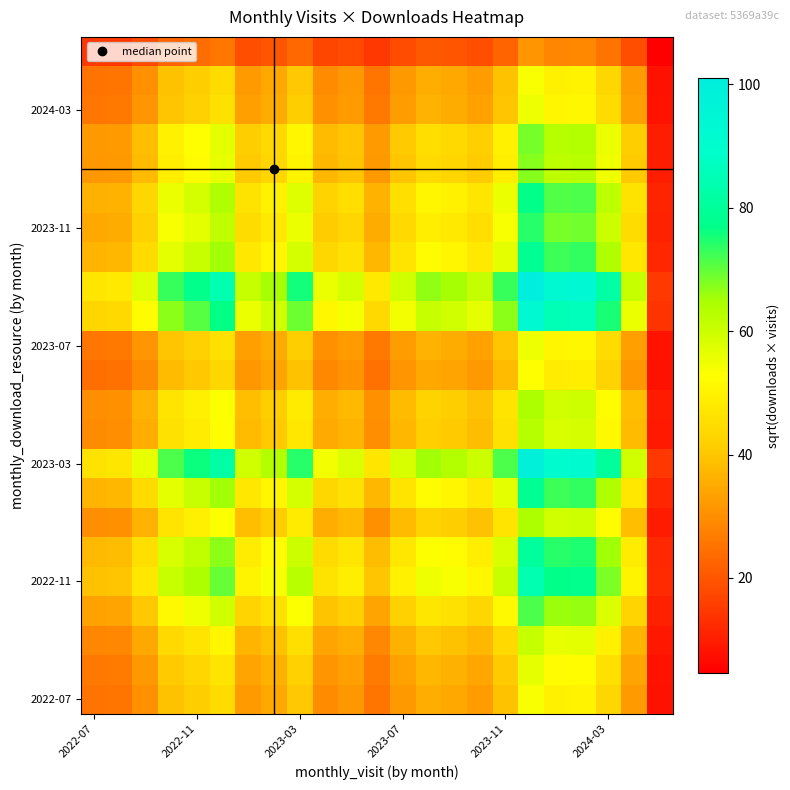

At which category is the sum across all series the highest?

17